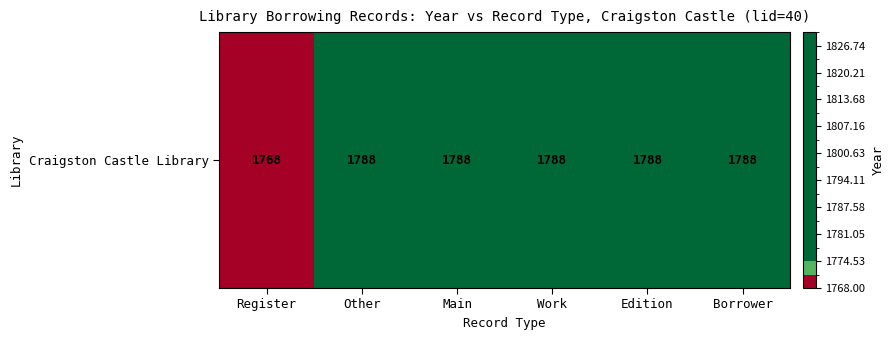

List the labels in order of value, largest first.

Other, Main, Work, Edition, Borrower, Register